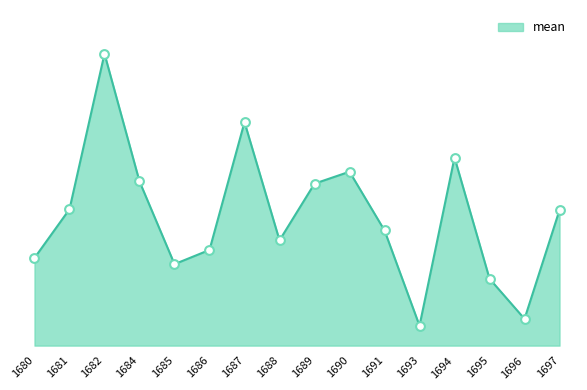

What is the change in value from 1690 to 1696?

-81.8